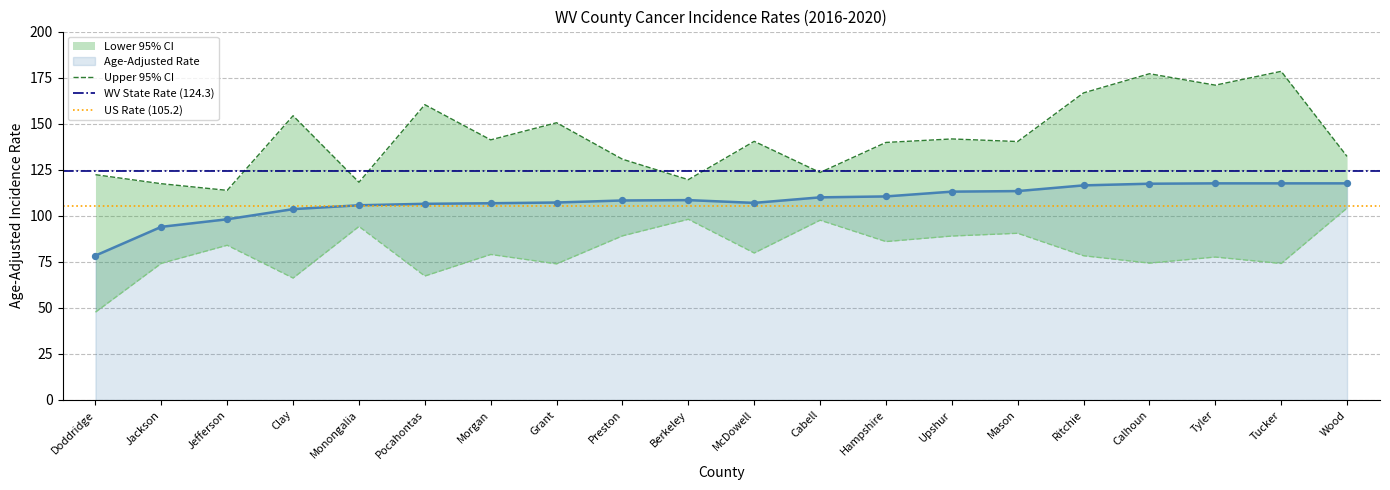

Which series has the largest Y range (max minus min)?

Upper 95% CI